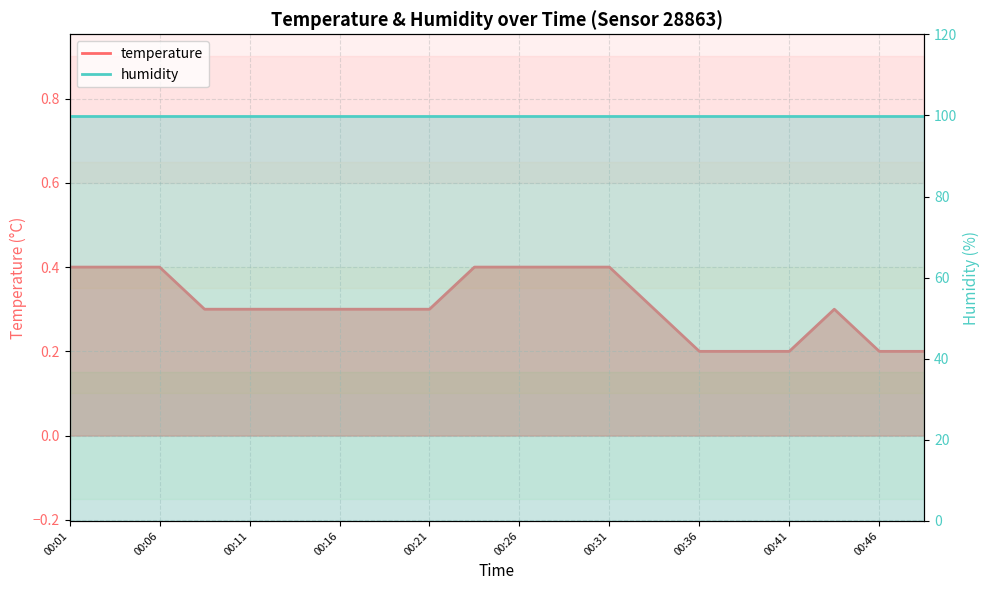

Reading left to right, list all the values displayed in this chart.

0.4	0.4	0.4	0.3	0.3	0.3	0.3	0.3	0.3	0.4	0.4	0.4	0.4	0.3	0.2	0.2	0.2	0.3	0.2	0.2